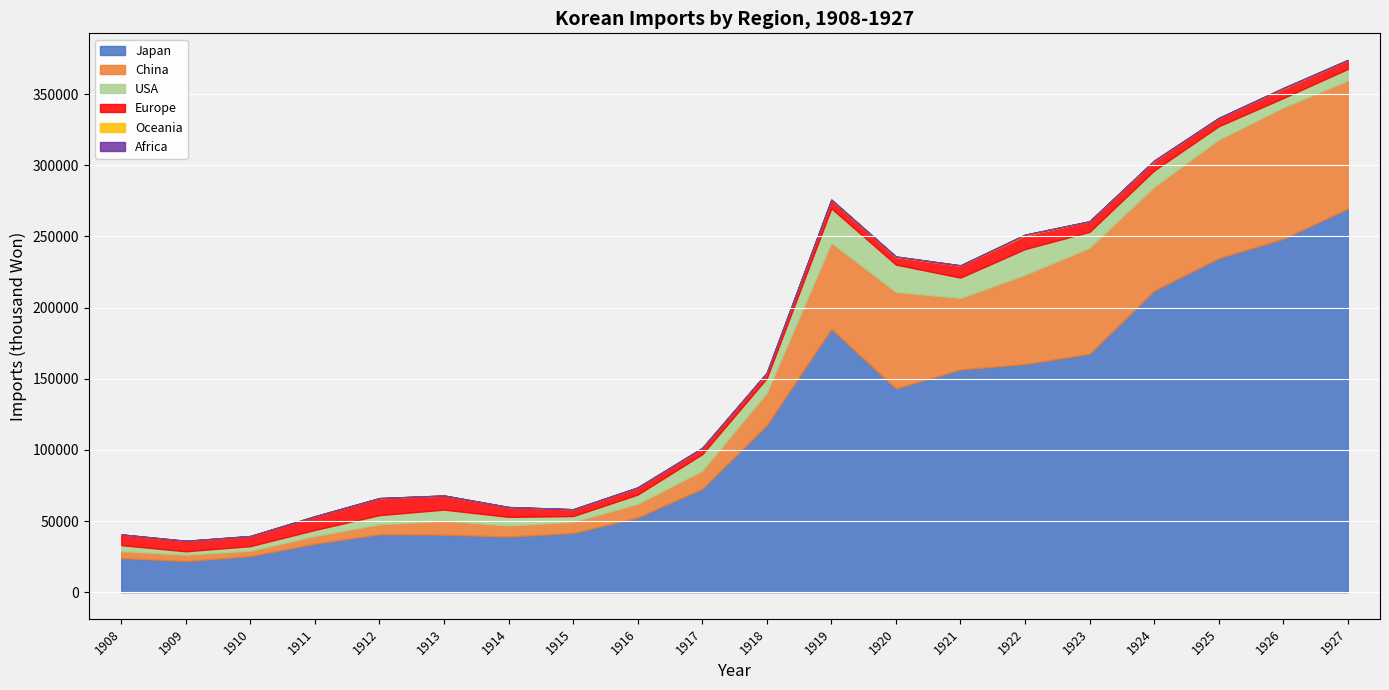

What is the minimum value shown in the chart?

0.7